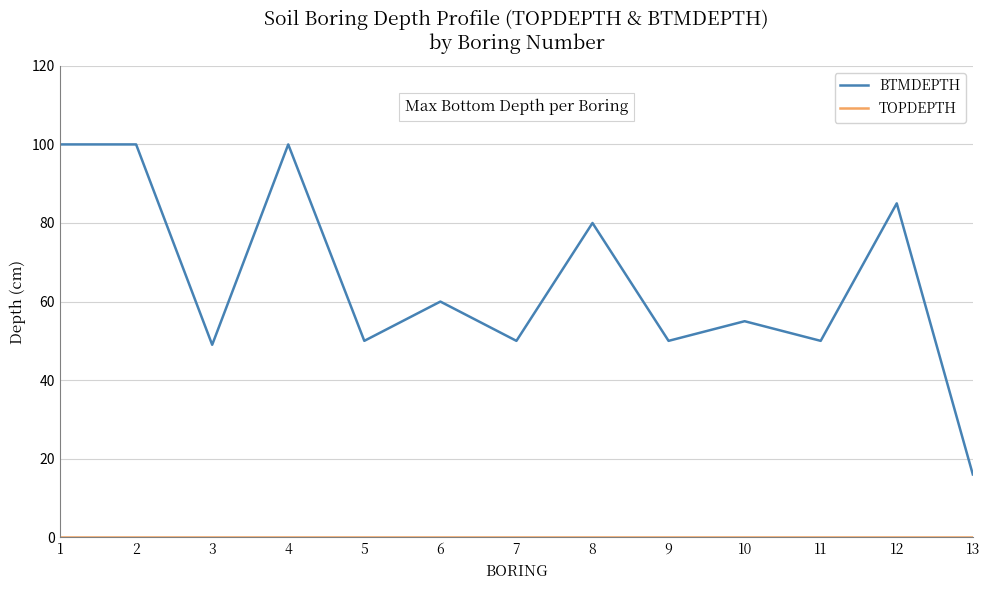

What is the greatest value displayed?

100